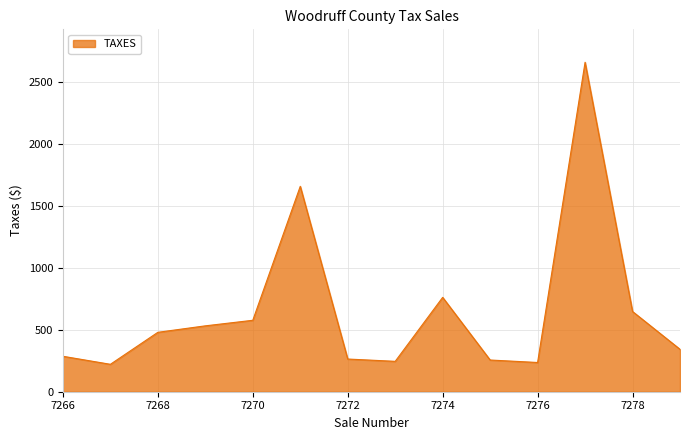

What is the greatest value displayed?

2662.4